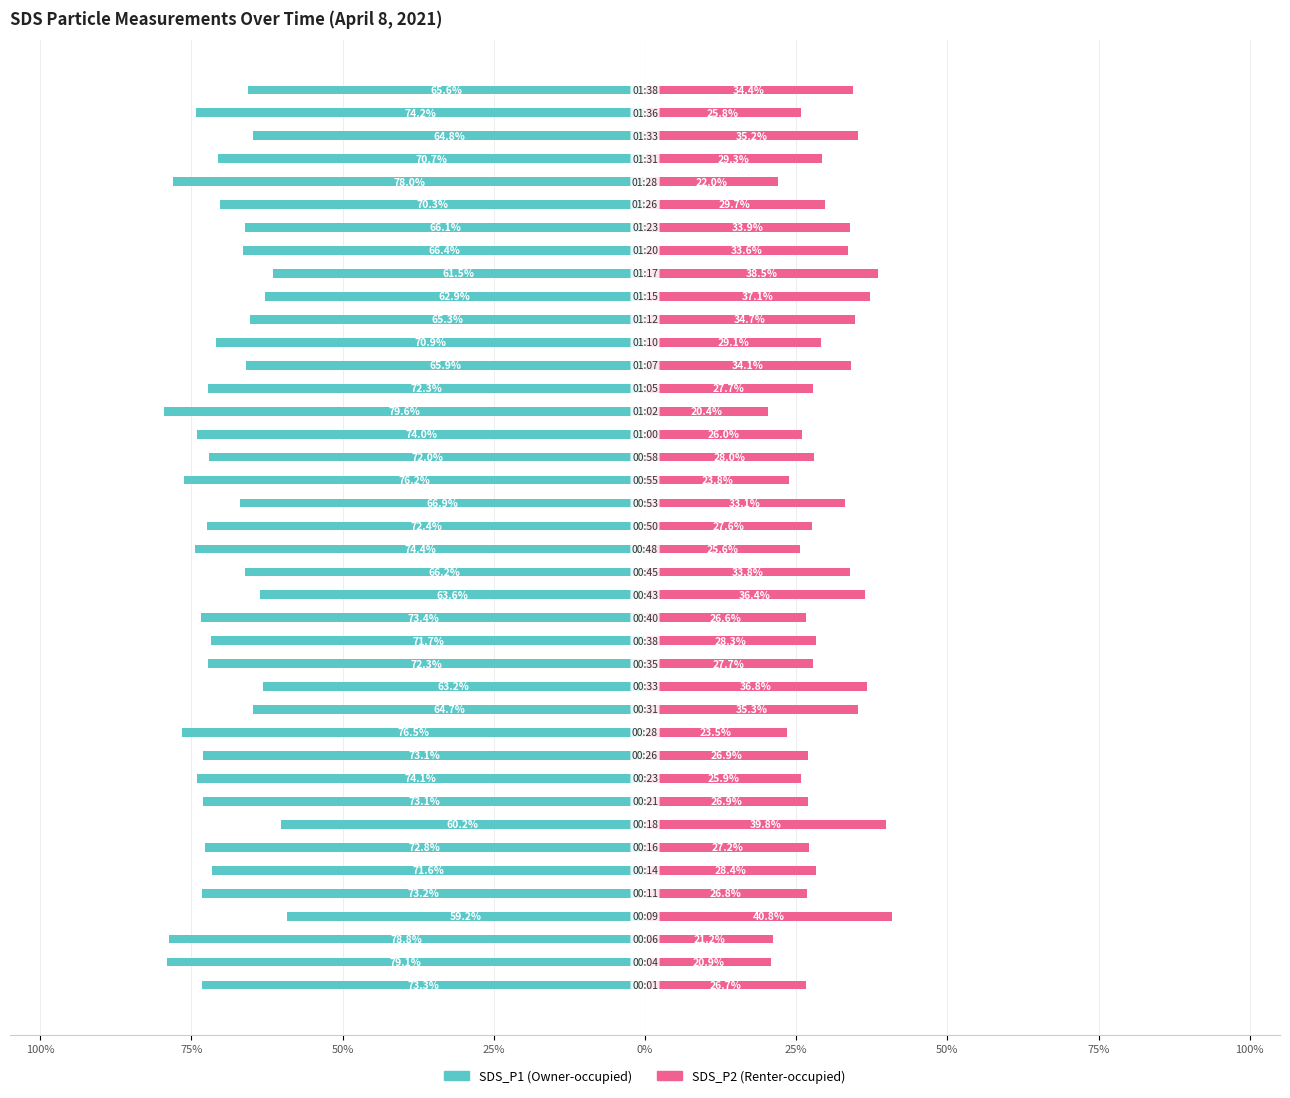

Which series changed the most between 12 and 27?

SDS_P1 (owner-occupied)